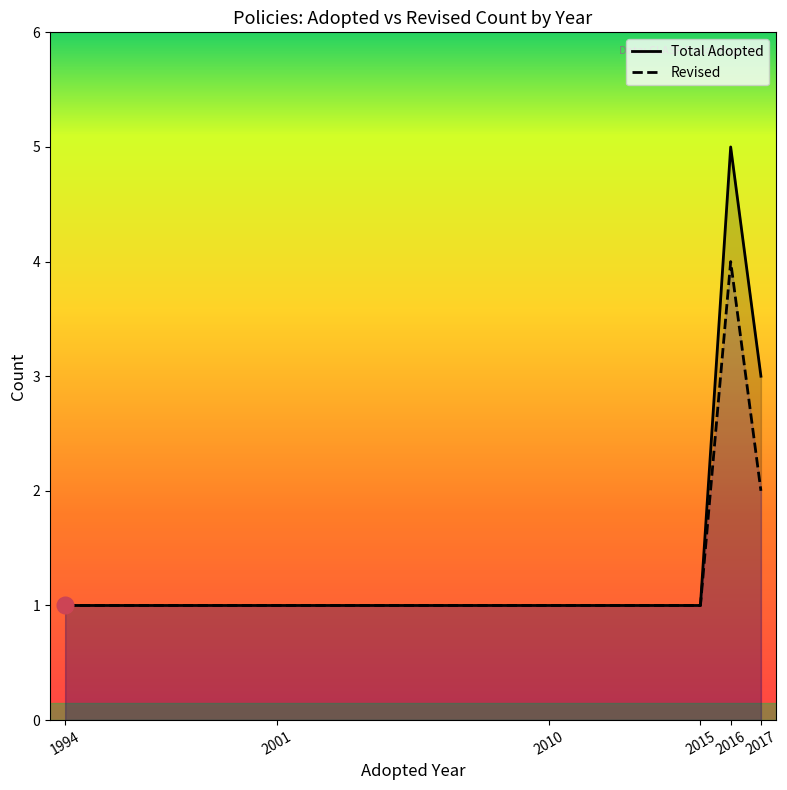

At which category is the sum across all series the highest?

2016